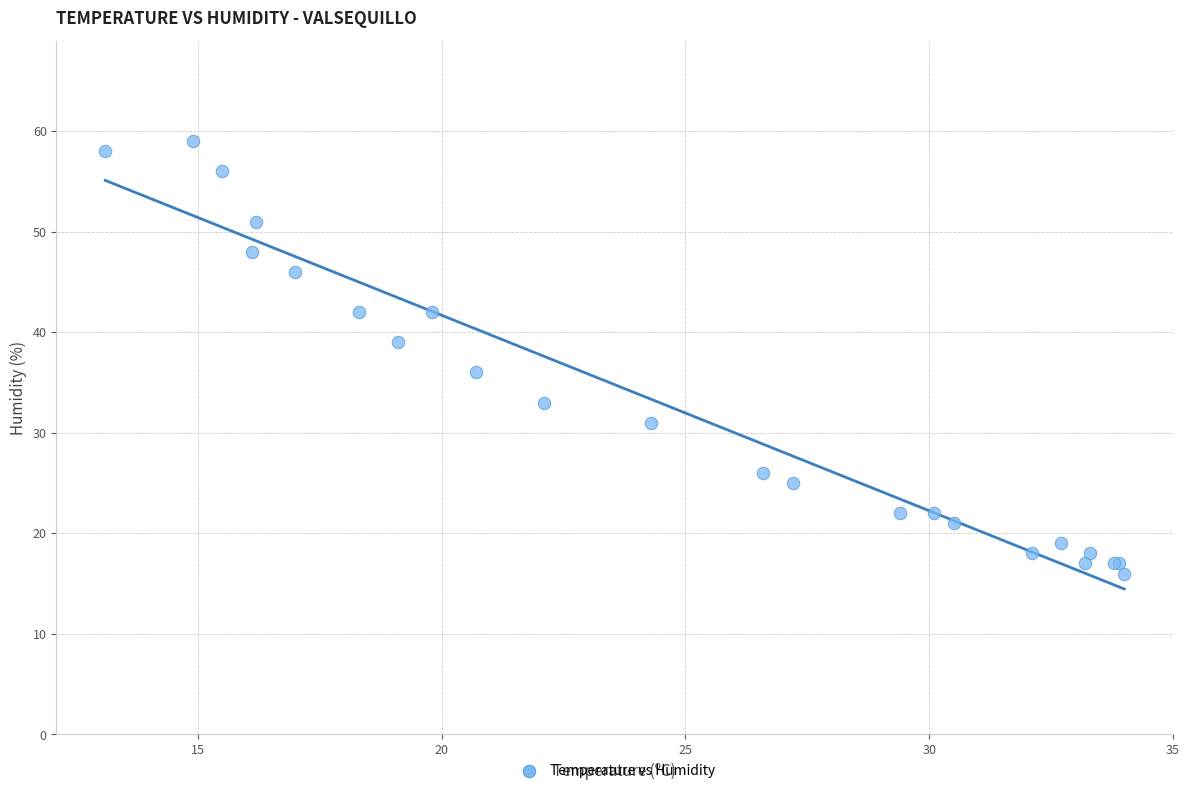

What Y value in the scatter plot is closest to 37?

36